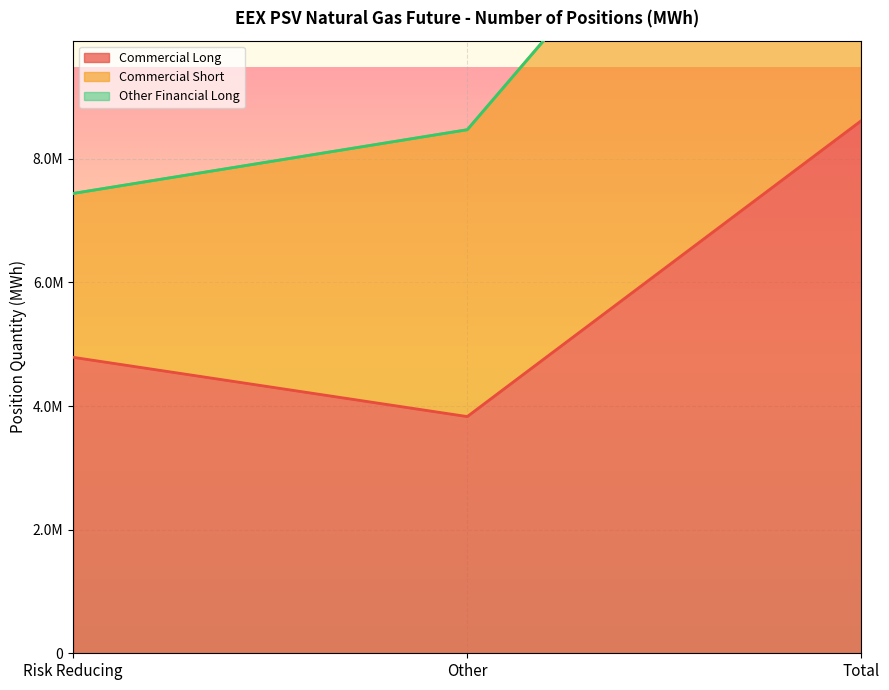

True or false: Commercial Short has a value of 2650632 at Risk Reducing.

True